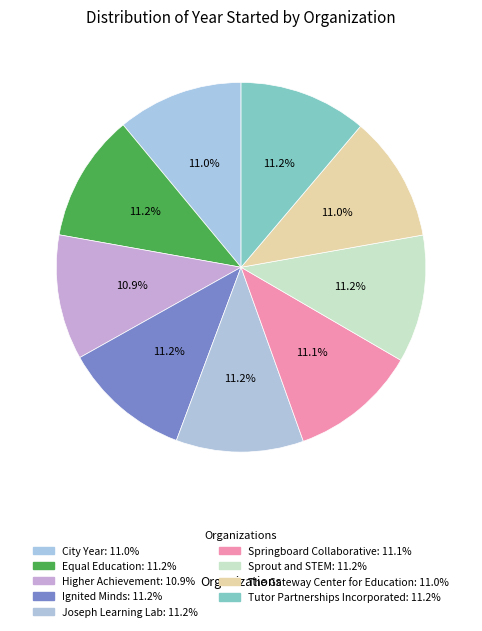

What percentage is the Higher Achievement slice, to the nearest percent?

11%